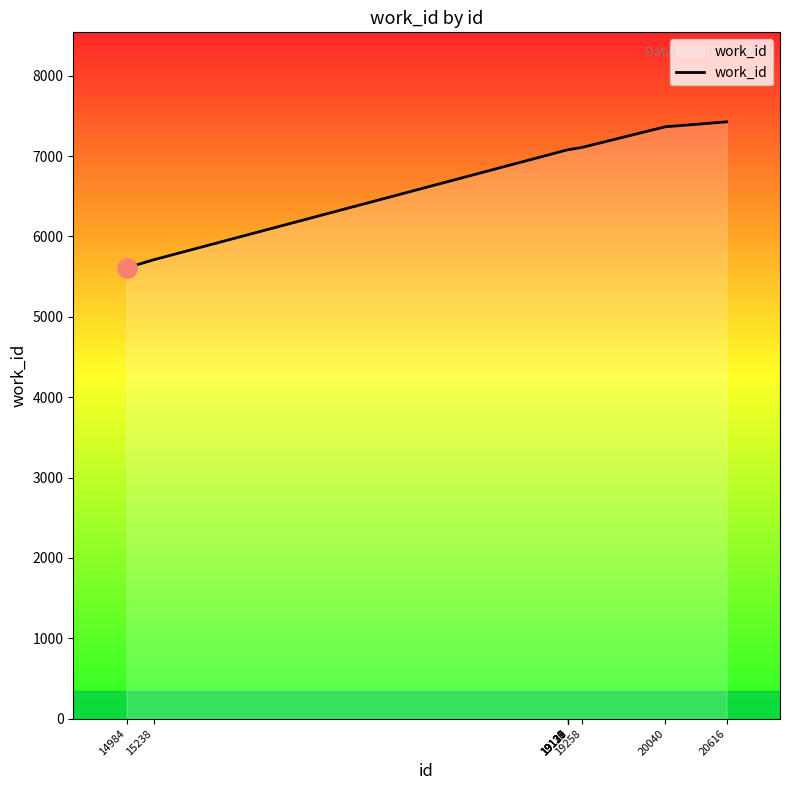

What is the maximum value shown in the chart?

7426